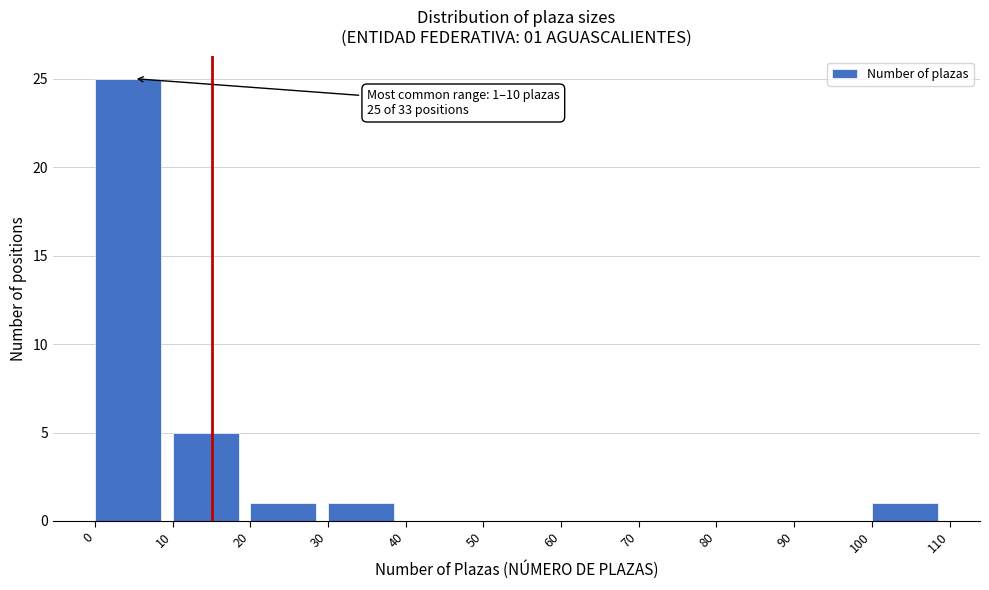

Over which range of the x-axis is the bar tallest?

0 to 10